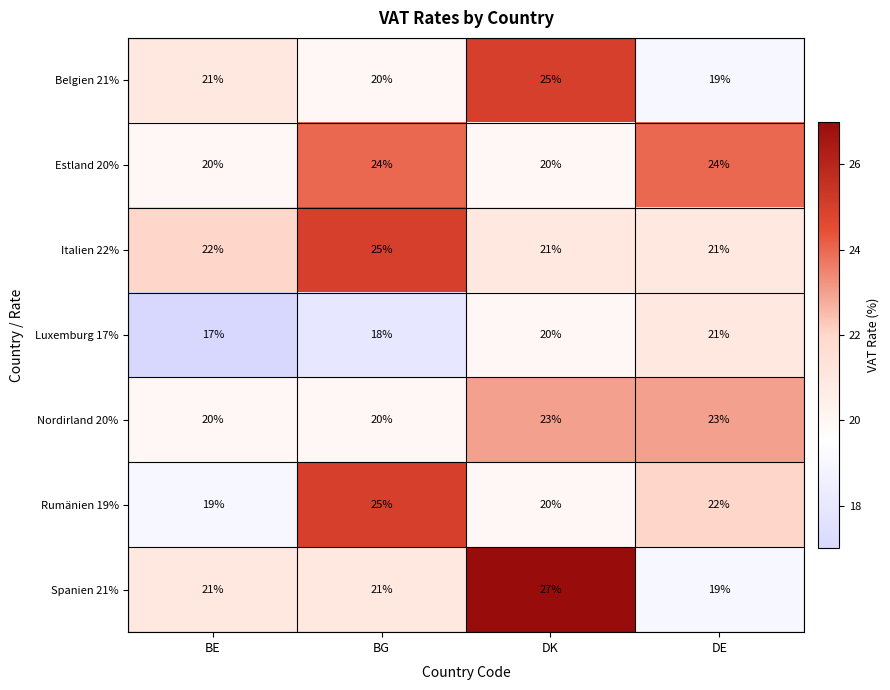

True or false: Belgien 21% has a value of 25 at DK.

True